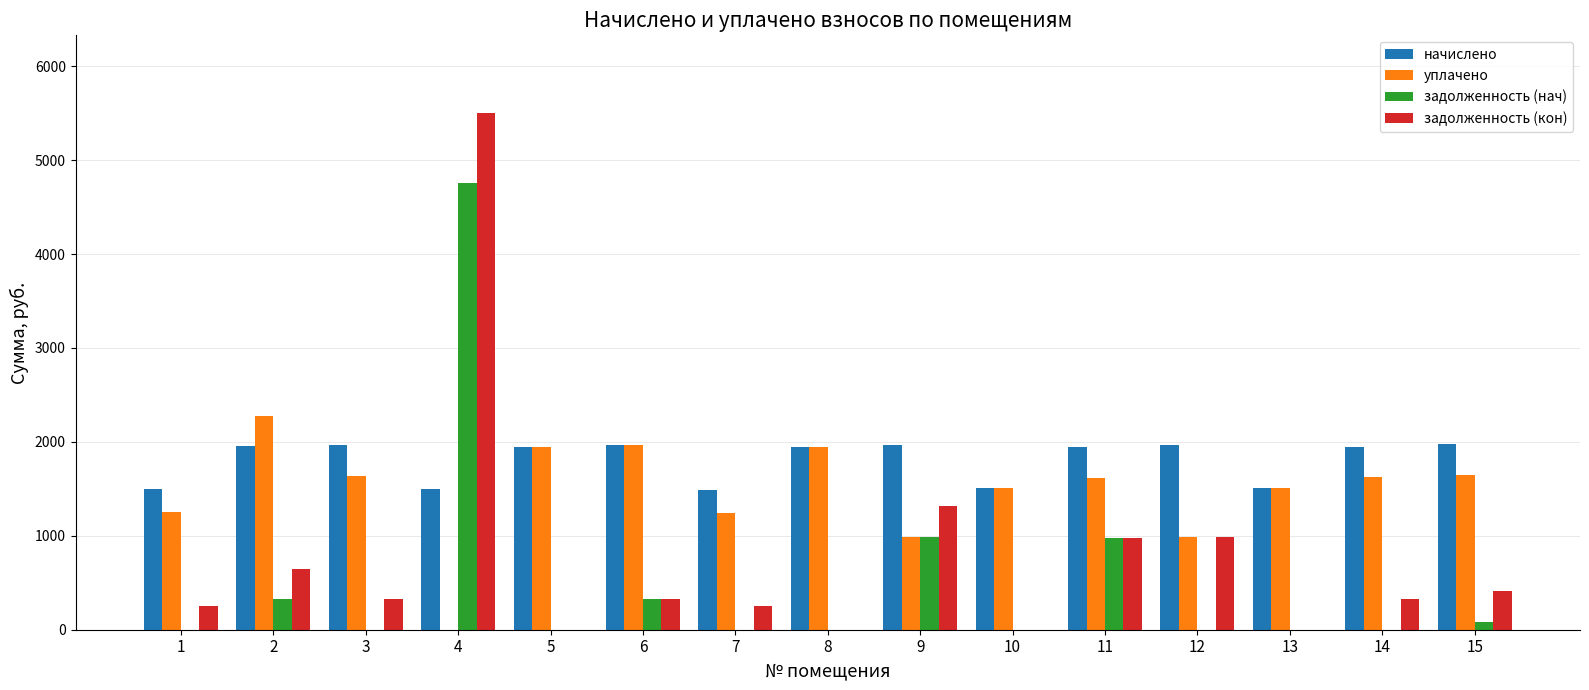

The value of начислено at 3 is 3517.7. True or false?

False